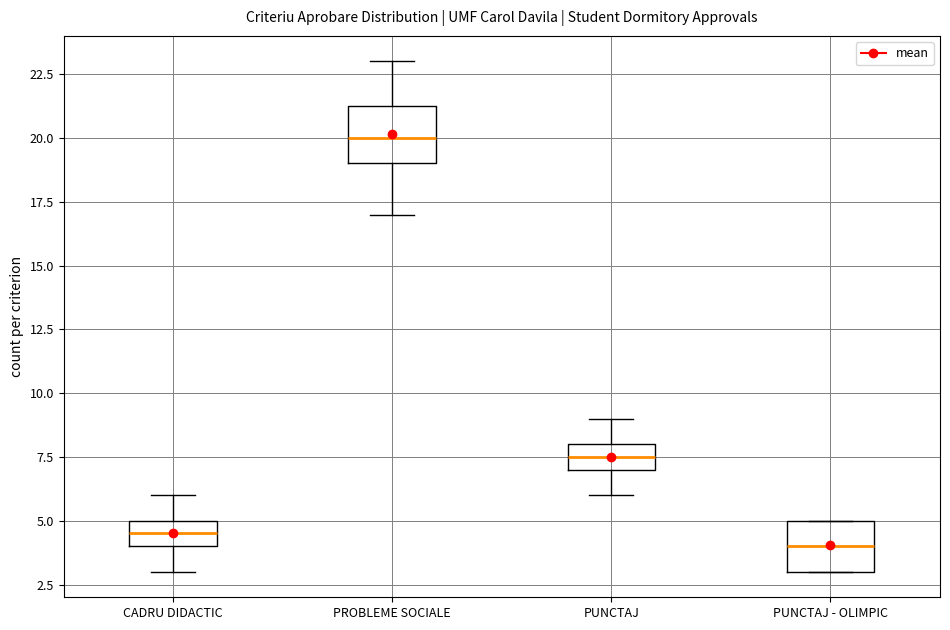

Reading left to right, transcribe this box plot: for each box, give where its median line is, the range the box spans, and where its two whiskers end, as read against the y-axis. The values are not printed on the chart, so give them approximately, as read against the axis.

CADRU DIDACTIC: median 4.5, box 4.0 to 5.0, whiskers 3.0 to 6.0
PROBLEME SOCIALE: median 20.0, box 19.0 to 21.5, whiskers 17.0 to 23.0
PUNCTAJ: median 7.5, box 7.0 to 8.0, whiskers 6.0 to 9.0
PUNCTAJ - OLIMPIC: median 4.0, box 3.0 to 5.0, whiskers 3.0 to 5.0